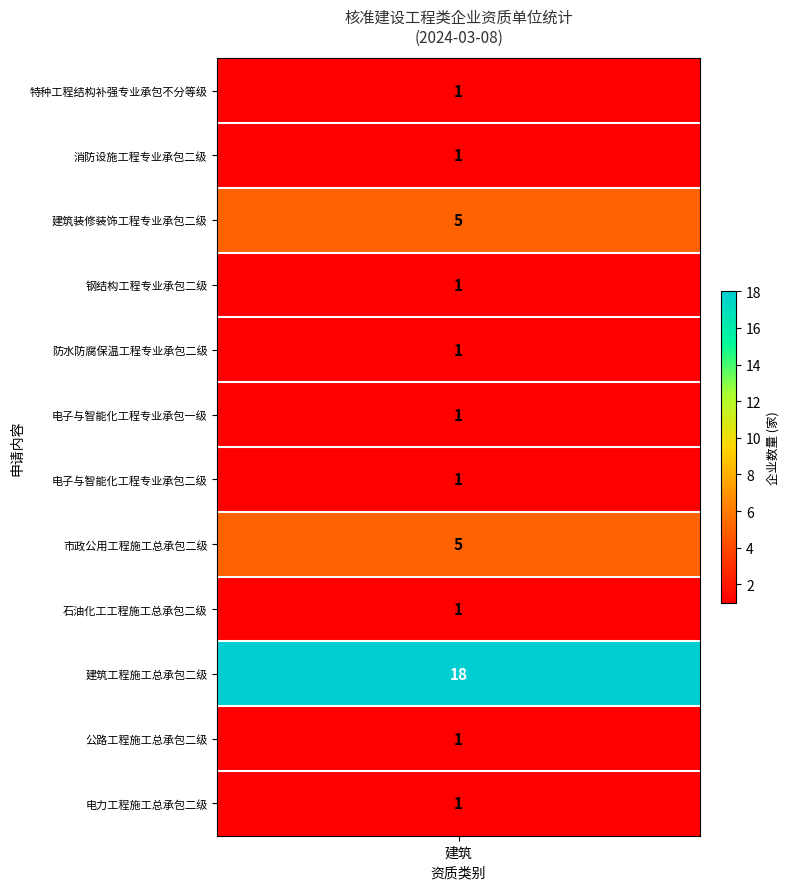

Is it true that the value at 钢结构工程专业承包二级 is 1?

True